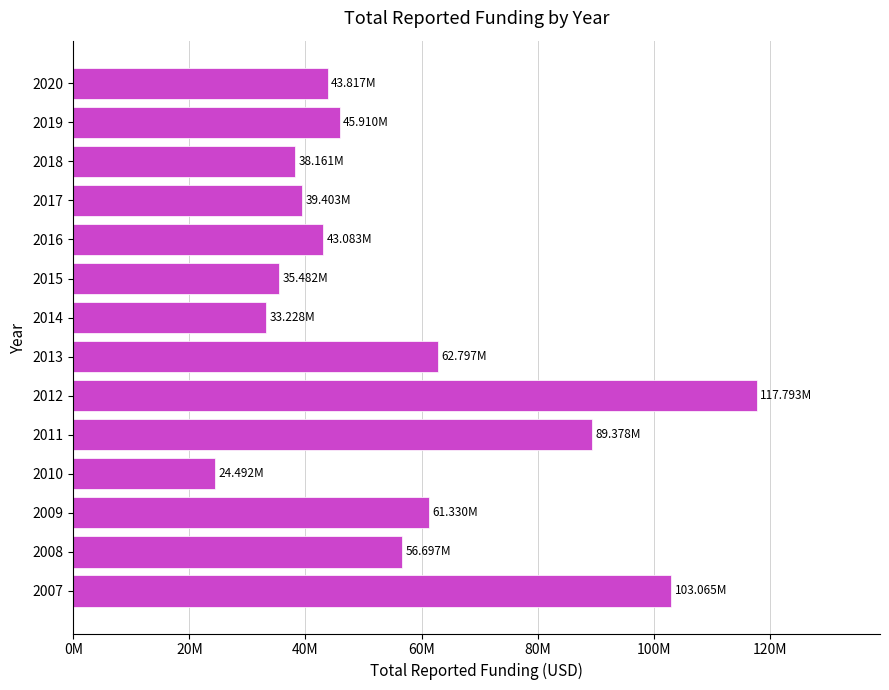

Does the chart contain stacked bars?

No